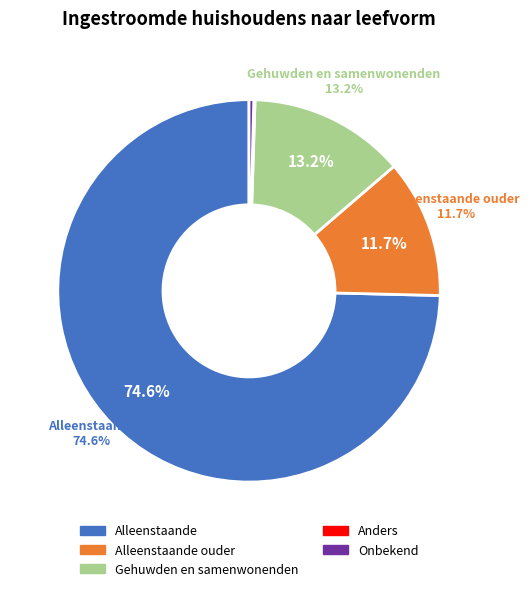

What portion of the pie excludes Alleenstaande?

25.4%